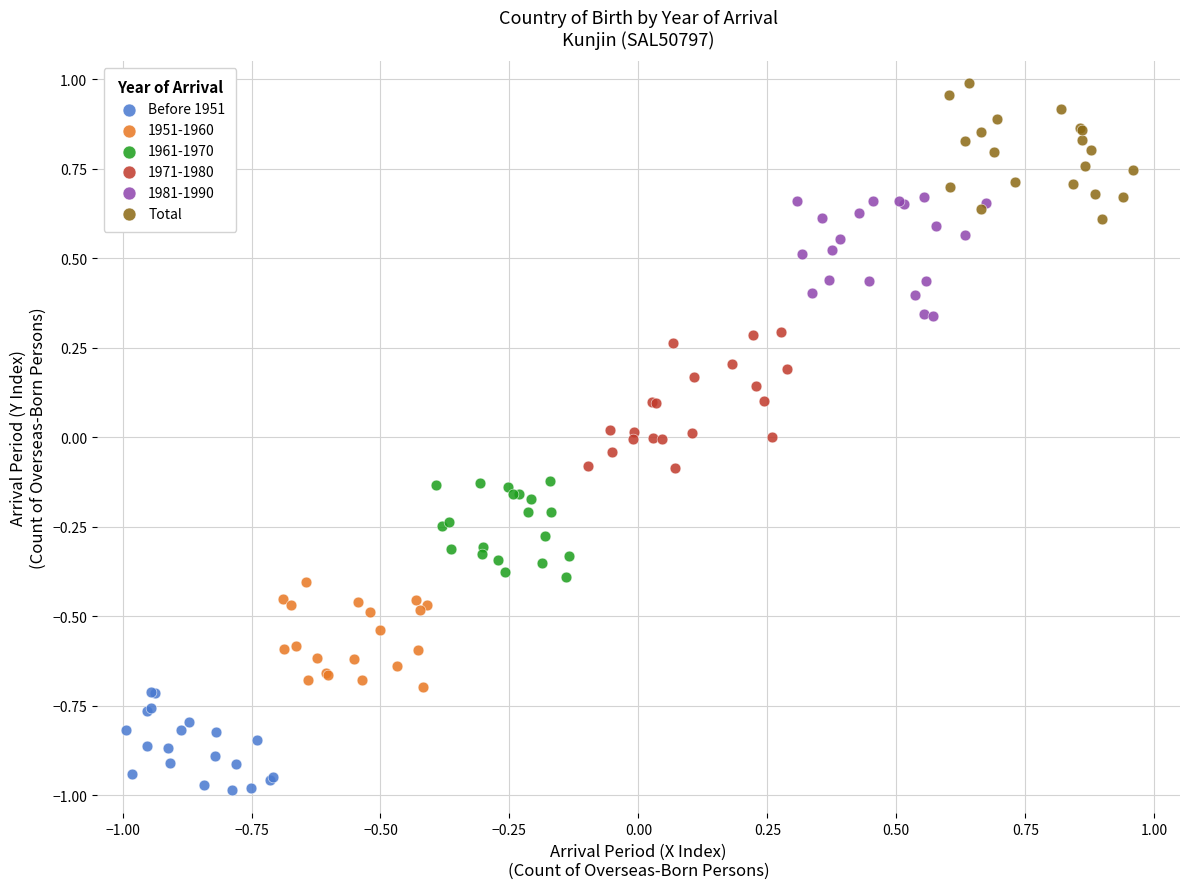

Which series contains the highest Y value?

Total